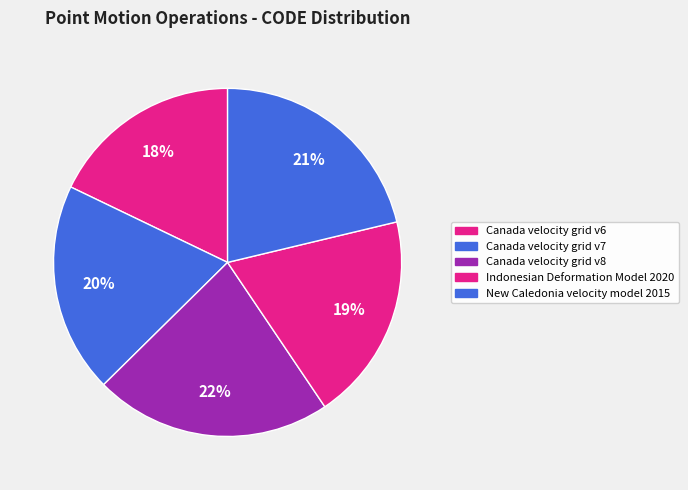

What is the smallest slice in the pie chart?

Canada velocity grid v6